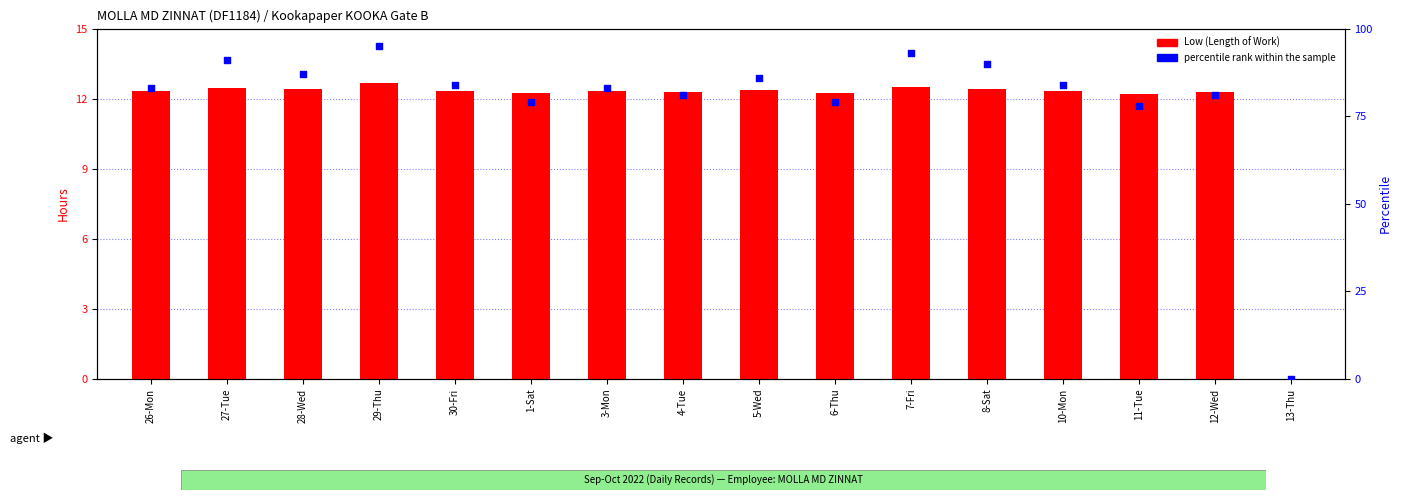

Which series contains the highest Y value?

percentile rank within the sample